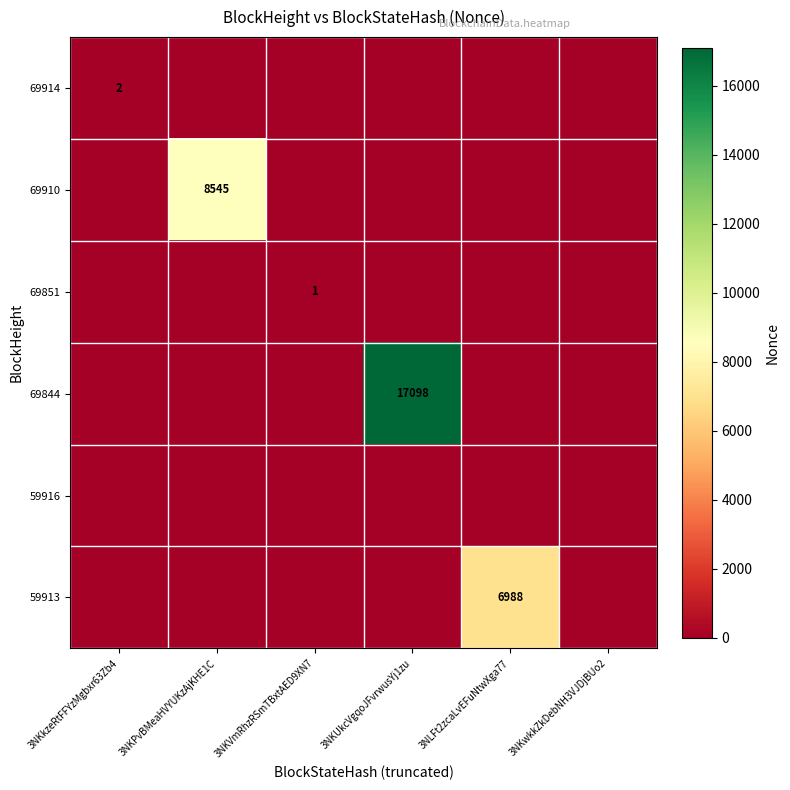

Which category has the highest value in the 69844 series?

3NKUkcVgqoJFvrwusYj1zu